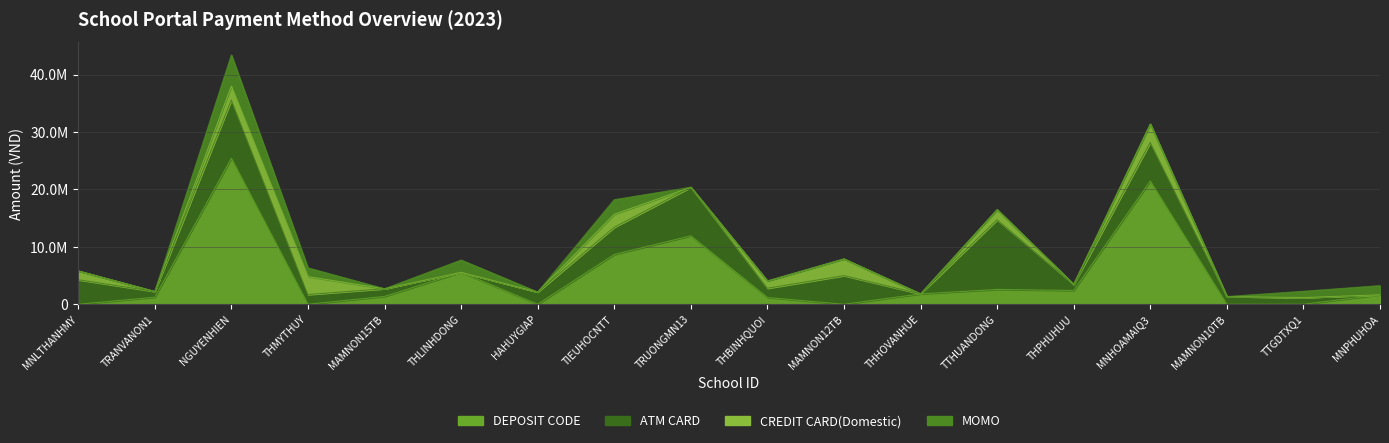

Which series changed the most between TRANVANON1 and NGUYENHIEN?

DEPOSIT CODE